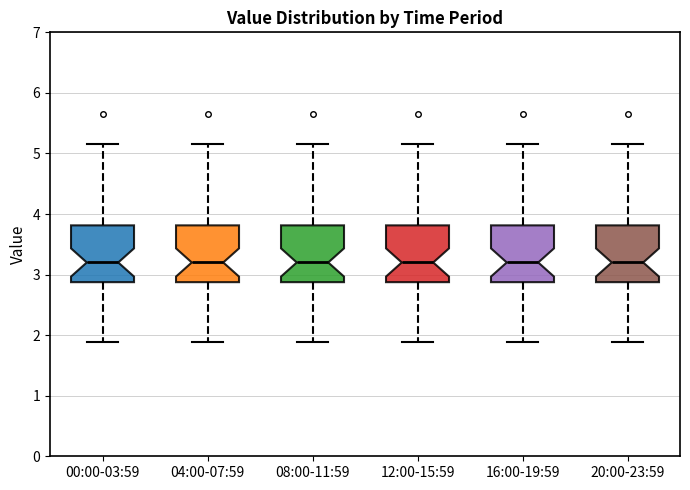

Reading left to right, transcribe this box plot: for each box, give where its median line is, the range the box spans, and where its two whiskers end, as read against the y-axis. The values are not printed on the chart, so give them approximately, as read against the axis.

00:00-03:59: median 3.2, box 2.9 to 3.8, whiskers 1.9 to 5.2
04:00-07:59: median 3.2, box 2.9 to 3.8, whiskers 1.9 to 5.2
08:00-11:59: median 3.2, box 2.9 to 3.8, whiskers 1.9 to 5.2
12:00-15:59: median 3.2, box 2.9 to 3.8, whiskers 1.9 to 5.2
16:00-19:59: median 3.2, box 2.9 to 3.8, whiskers 1.9 to 5.2
20:00-23:59: median 3.2, box 2.9 to 3.8, whiskers 1.9 to 5.2